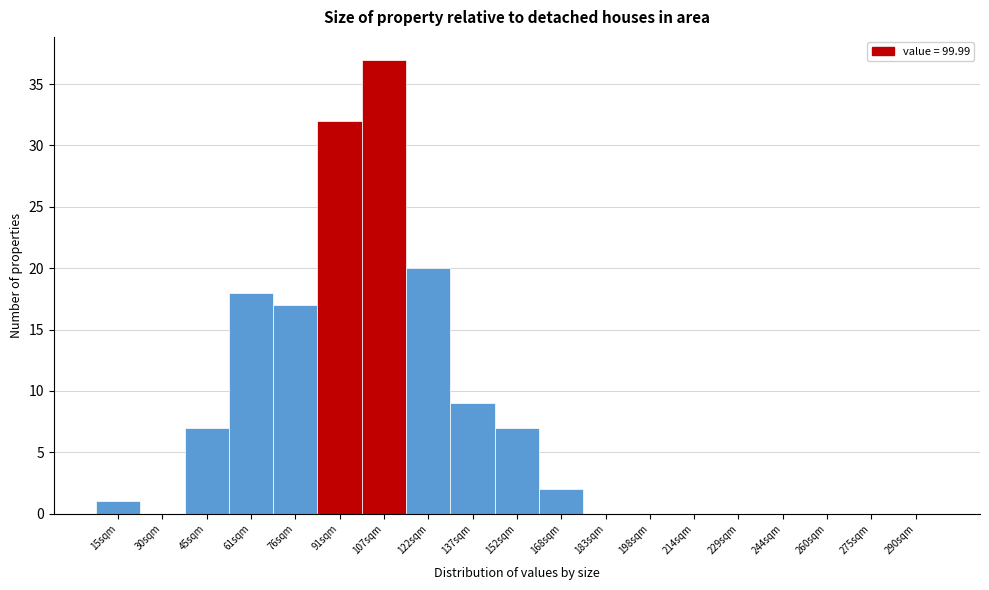

Reading left to right, transcribe this chart: for each bar, give the range it covers on the x-axis and its height. Neither the bar edges nor the heights are printed on the chart, so give them approximately, as read against the axes.

8 to 22: 1
22 to 38: 0
38 to 52: 7
52 to 68: 18
68 to 84: 17
84 to 98: 32
98 to 114: 37
114 to 130: 20
130 to 144: 9
144 to 160: 7
160 to 176: 2
176 to 190: 0
190 to 206: 0
206 to 222: 0
222 to 236: 0
236 to 252: 0
252 to 268: 0
268 to 282: 0
282 to 298: 0